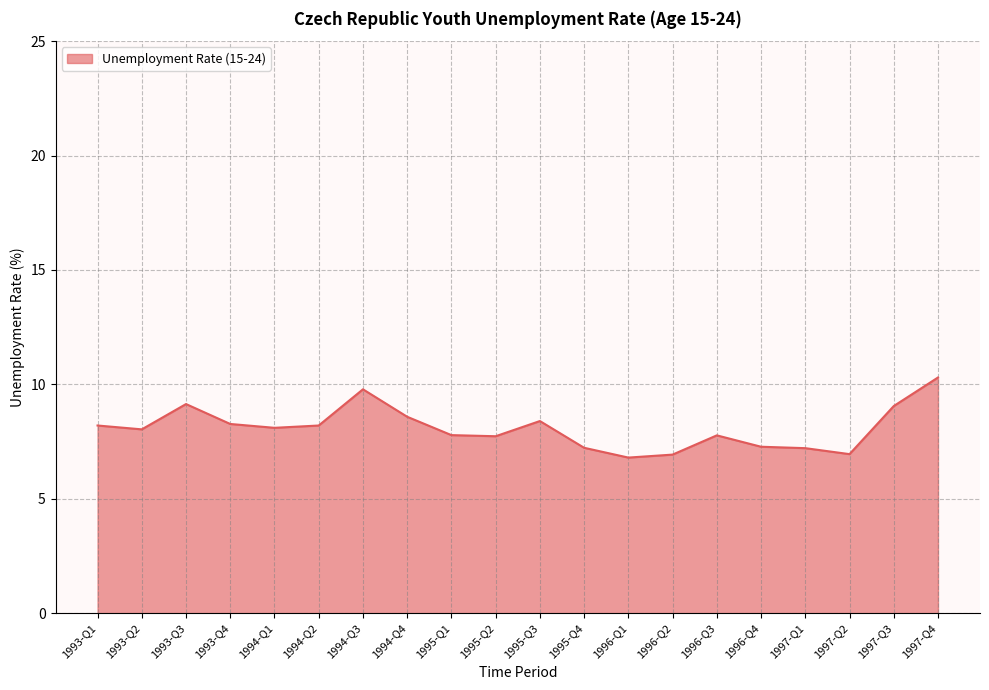

Is it true that the value at 1996-Q3 is 7.8?

True